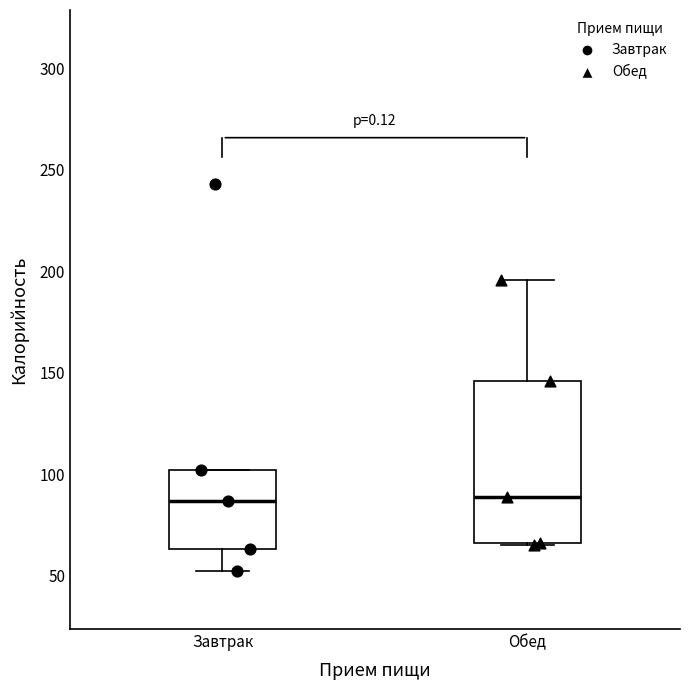

Which box is the tallest, from its lower edge to its upper edge?

Обед